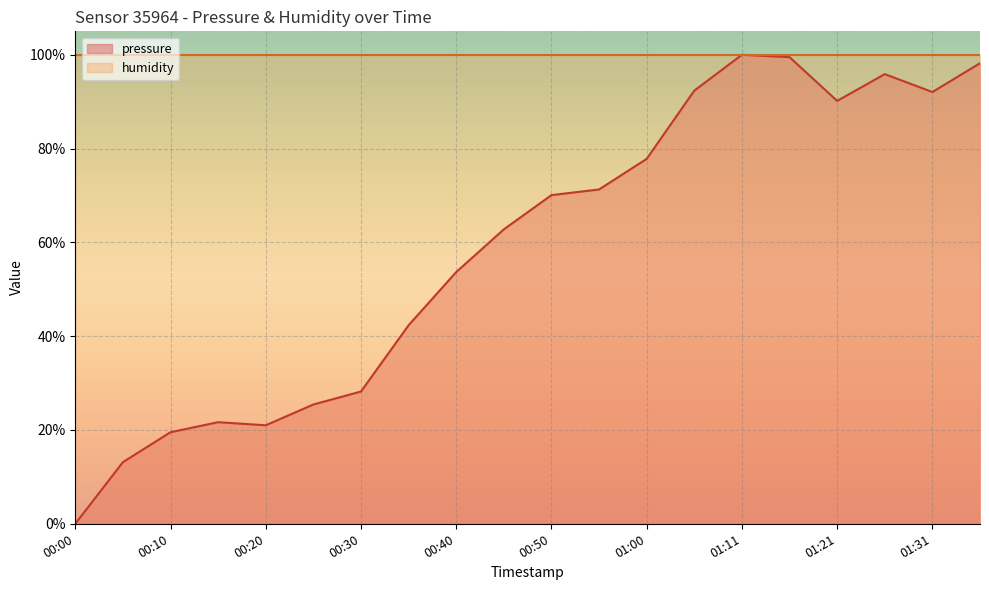

Reading right to left, list all the values displayed in this chart.

98.2	92.1	95.9	90.2	99.5	100.0	92.4	77.8	71.3	70.1	62.8	53.7	42.3	28.2	25.4	21.0	21.7	19.5	13.1	0.0